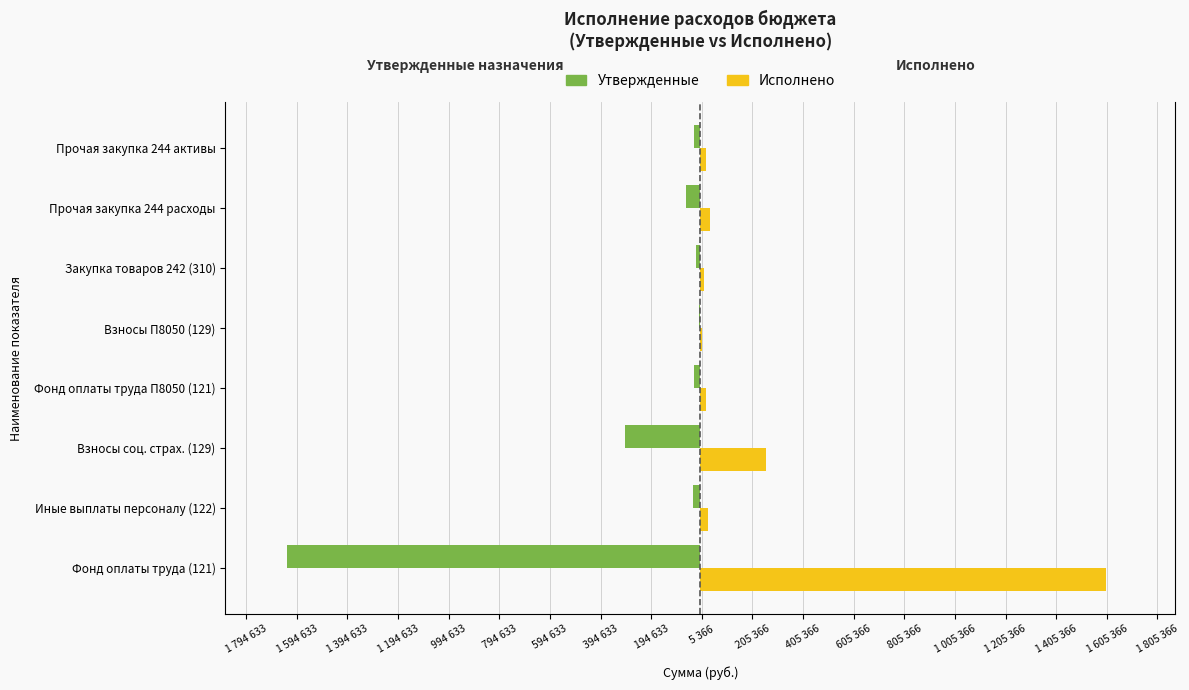

What is the difference between the highest and lowest values at Фонд оплаты труда (121)?

3233859.2